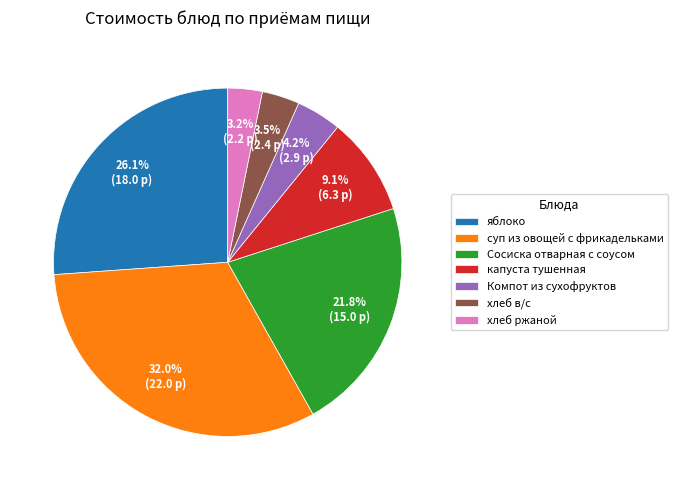

What percentage is the суп из овощей с фрикадельками slice, to the nearest percent?

32%